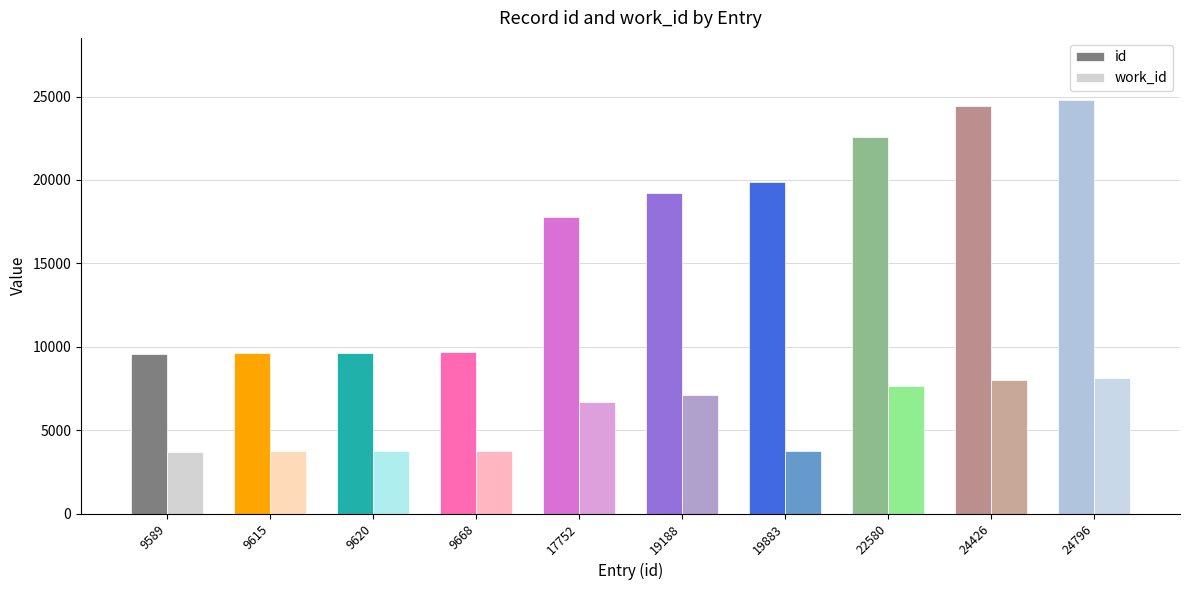

What value does the id series have at 17752, to the nearest 10?

17750